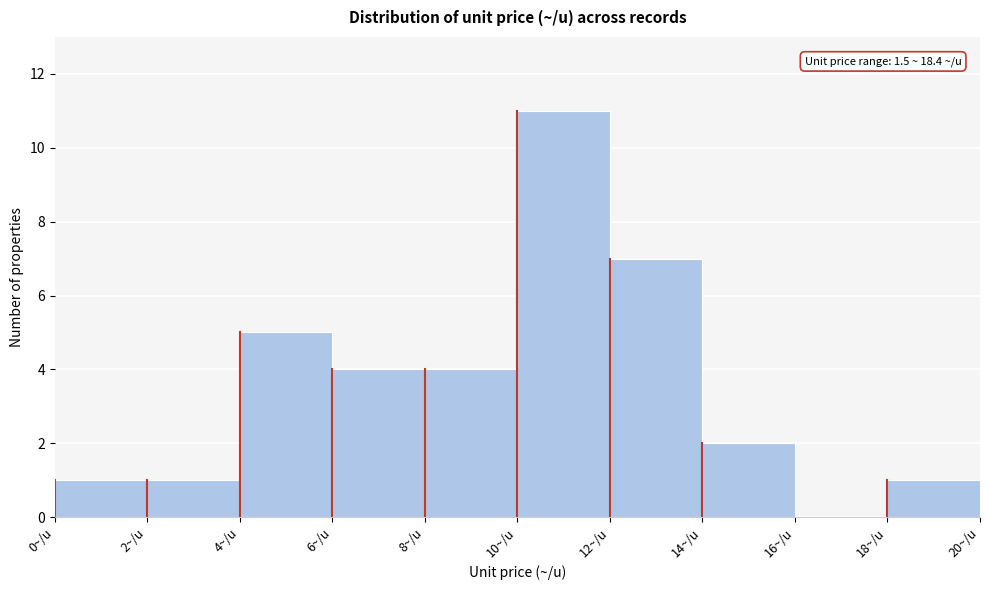

Over which range of the x-axis is the bar tallest?

10 to 12